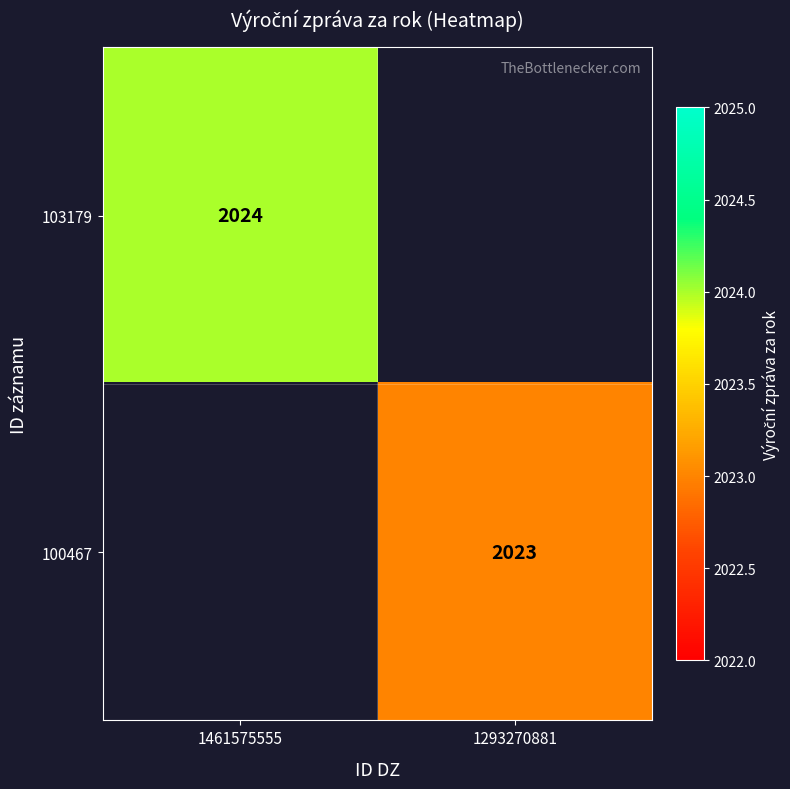

The 100467 series shows 1013 at 1293270881. True or false?

False